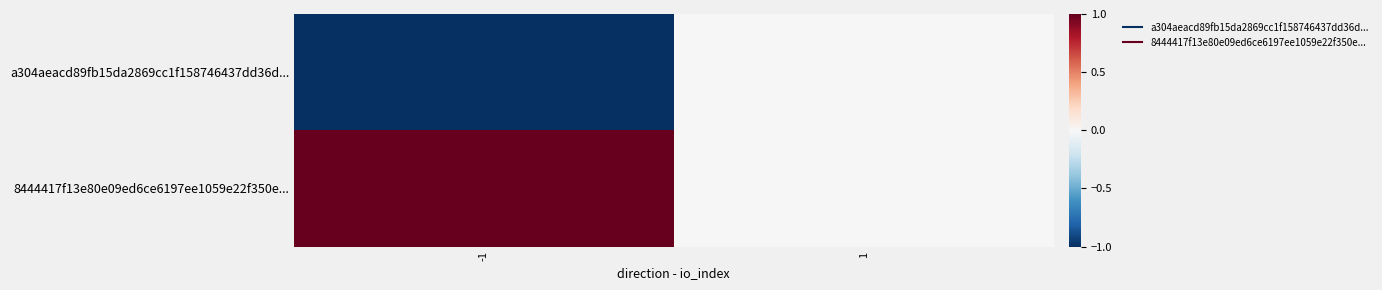

Count the number of data series in this chart.

2